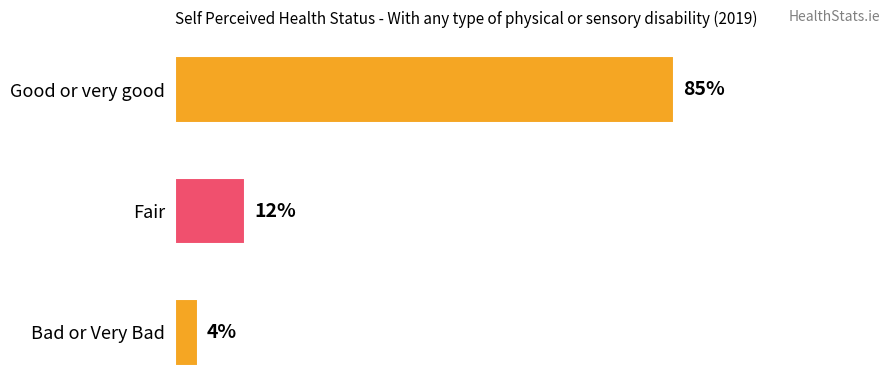

What is the label of the 2nd bar from the top?

Fair